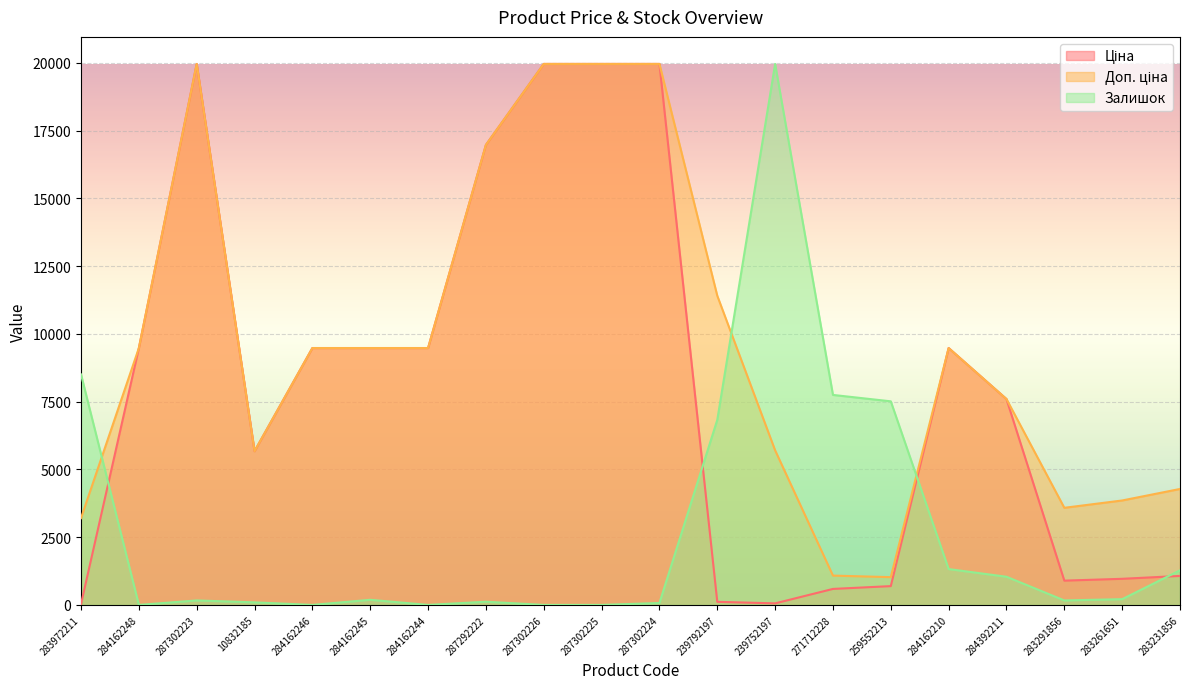

What is the label of the 15th point from the right?

284162245